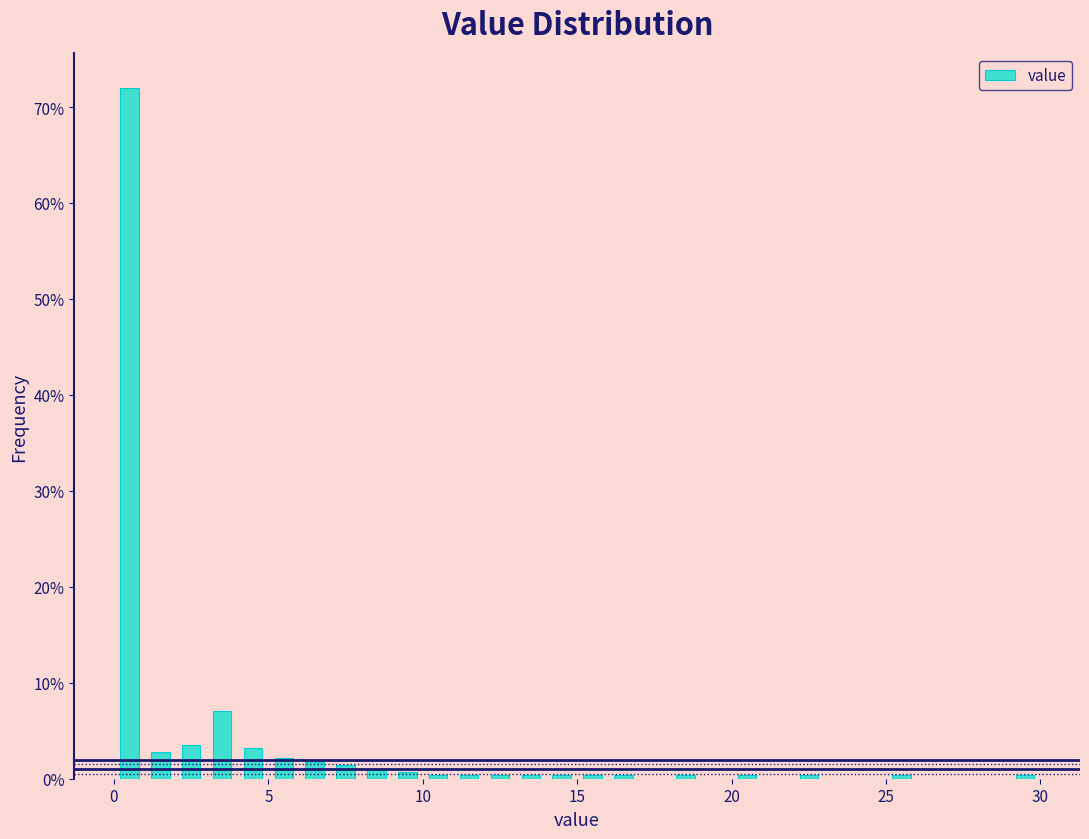

Read against the x-axis, roughly where is the centre of the tallest bar?

0.5